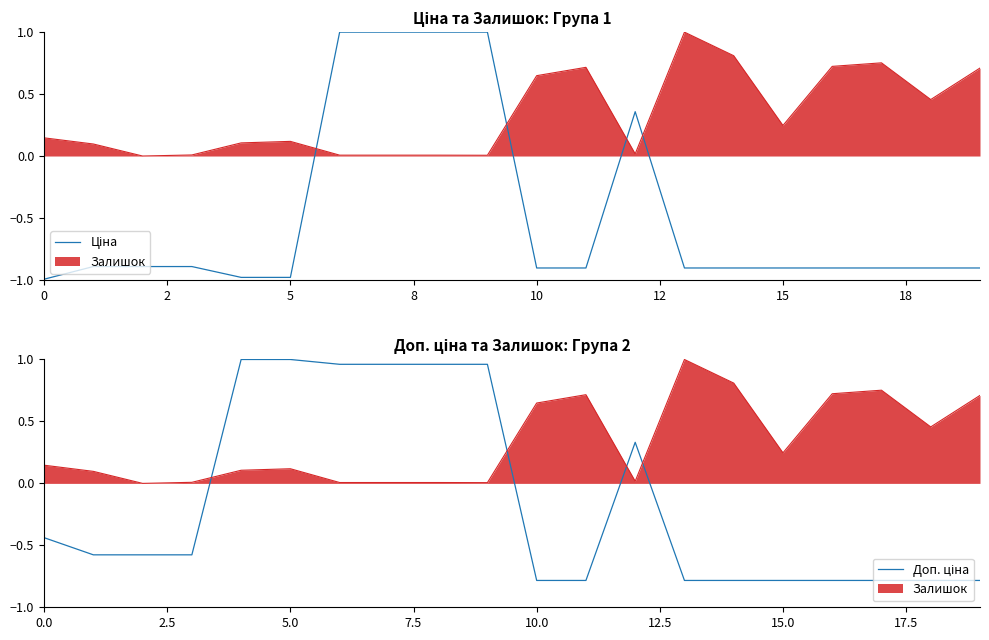

Where is Ціна nearest to the value 0?

12